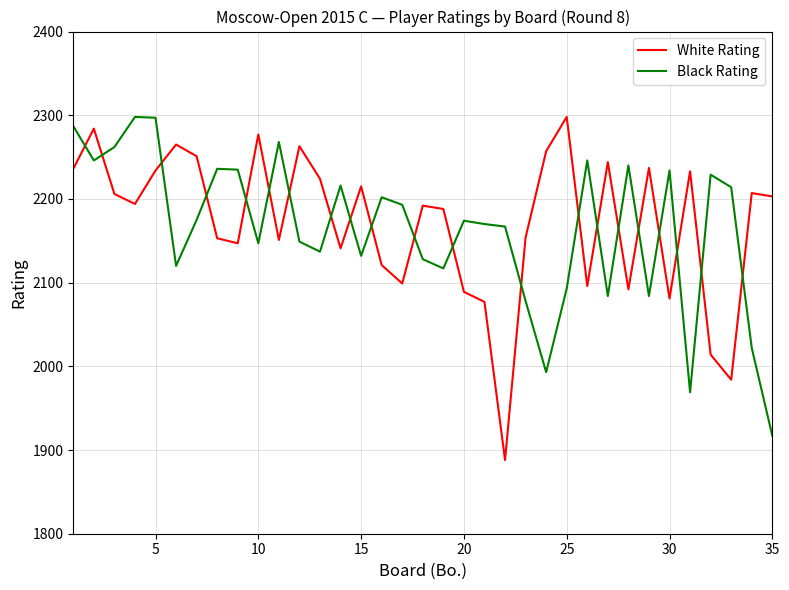

What is the maximum value shown in the chart?

2298